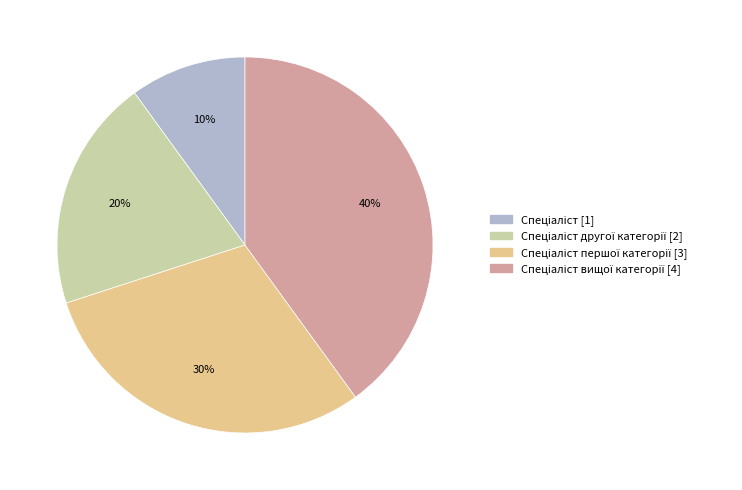

Count the number of slices in the pie.

4